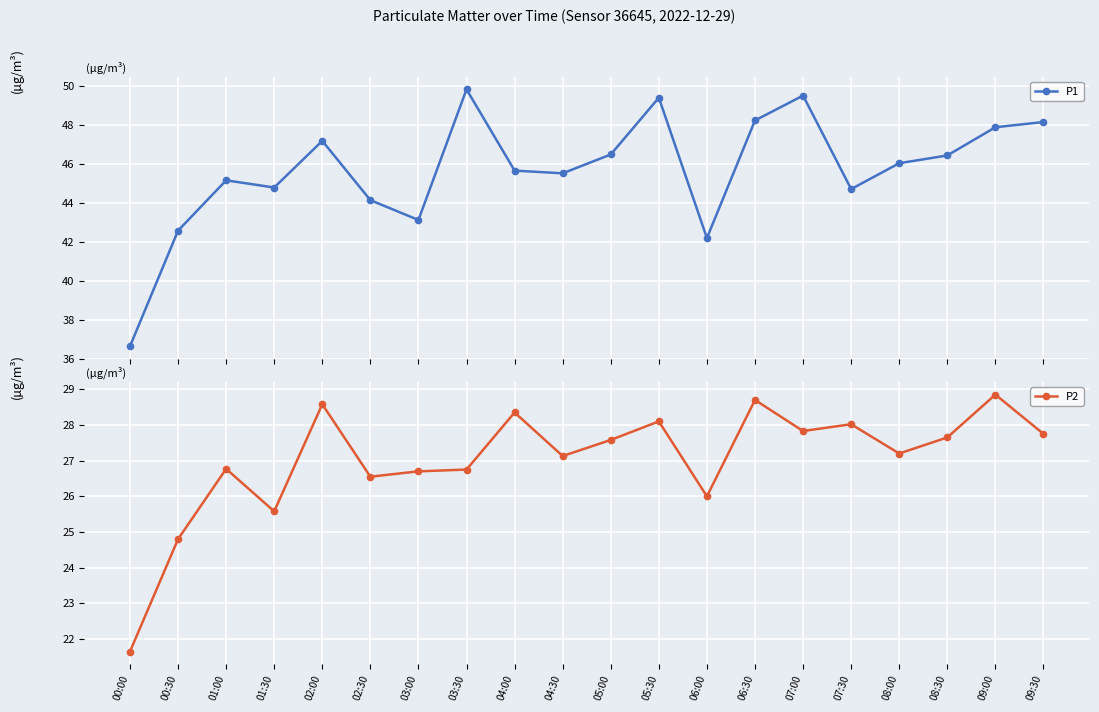

At which label does P2 reach its minimum?

00:00